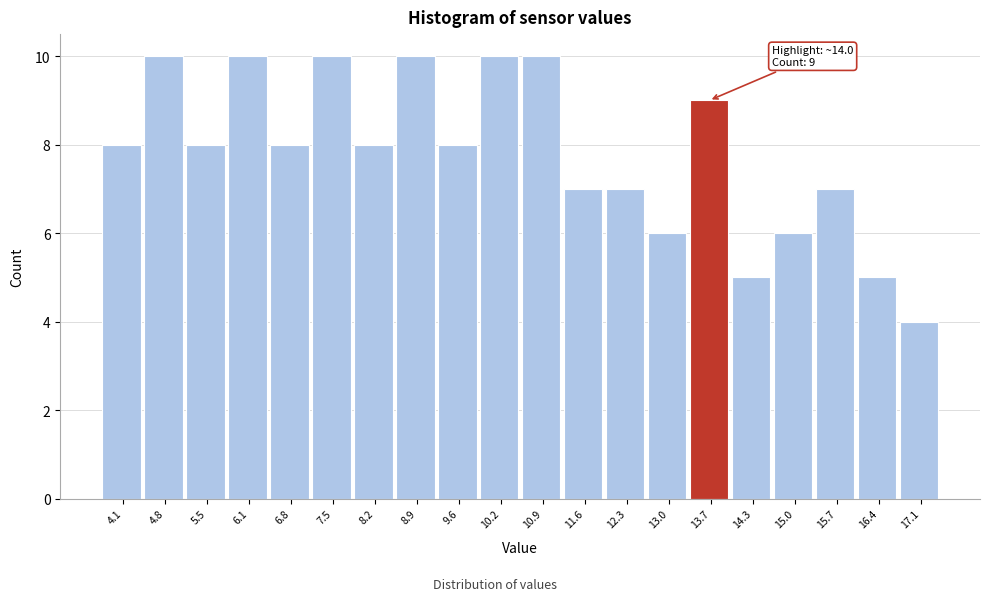

Reading left to right, list all the values displayed in this chart.

4.1=8	4.8=10	5.5=8	6.1=10	6.8=8	7.5=10	8.2=8	8.9=10	9.6=8	10.2=10	10.9=10	11.6=7	12.3=7	13.0=6	13.7=9	14.3=5	15.0=6	15.7=7	16.4=5	17.1=4